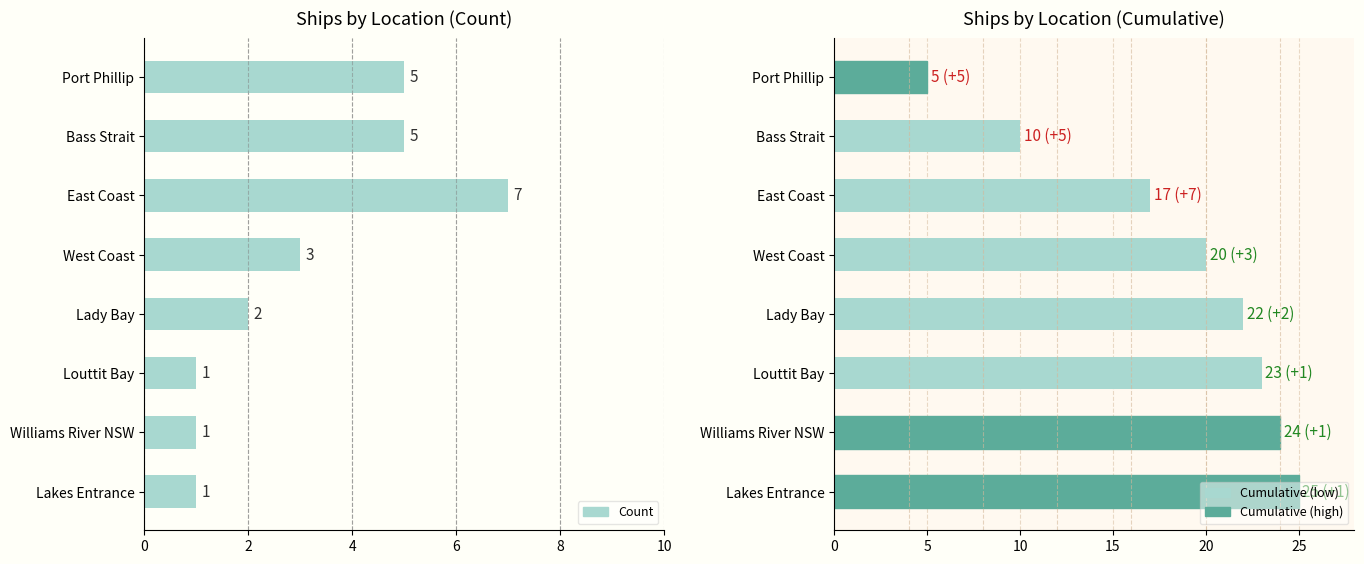

What are all the series names shown in the legend?

Count, Cumulative